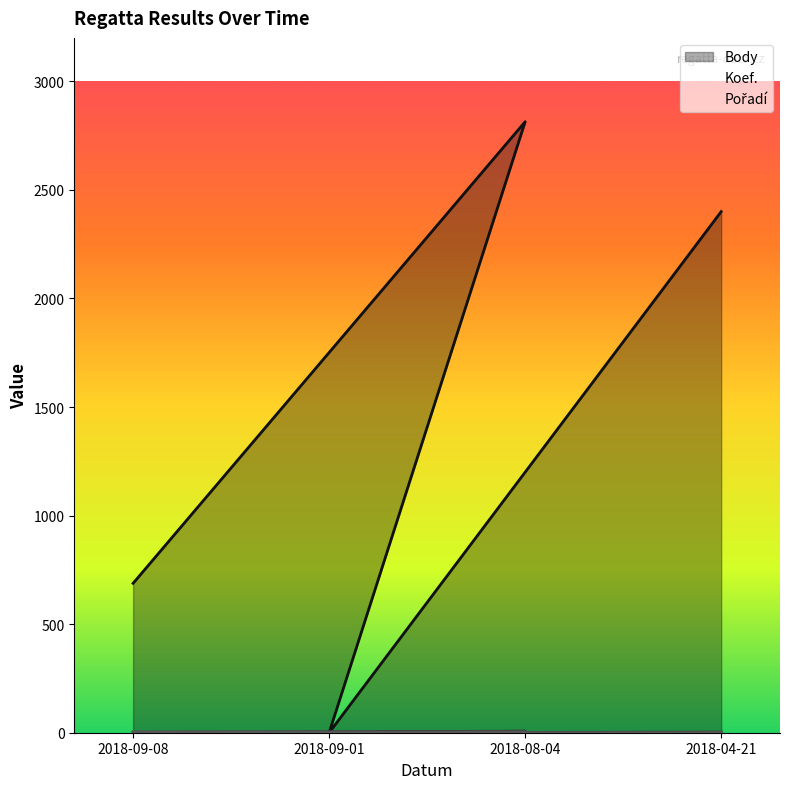

How many values in the Koef. series exceed 3?

1